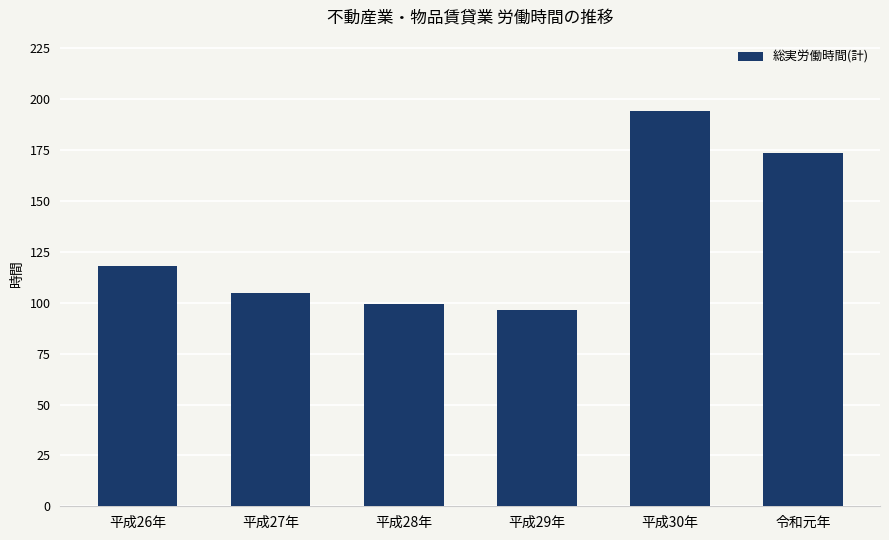

Approximately how many times larger is the value at 平成30年 compared to 平成28年?

2.0